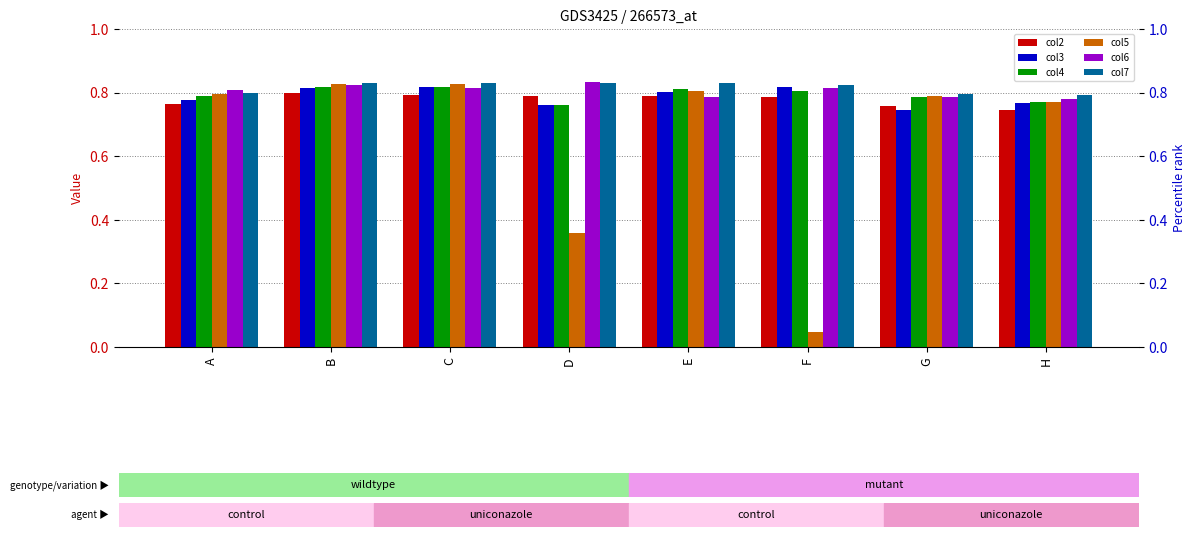

List the series in order of their peak value, highest first.

col6, col7, col5, col4, col3, col2